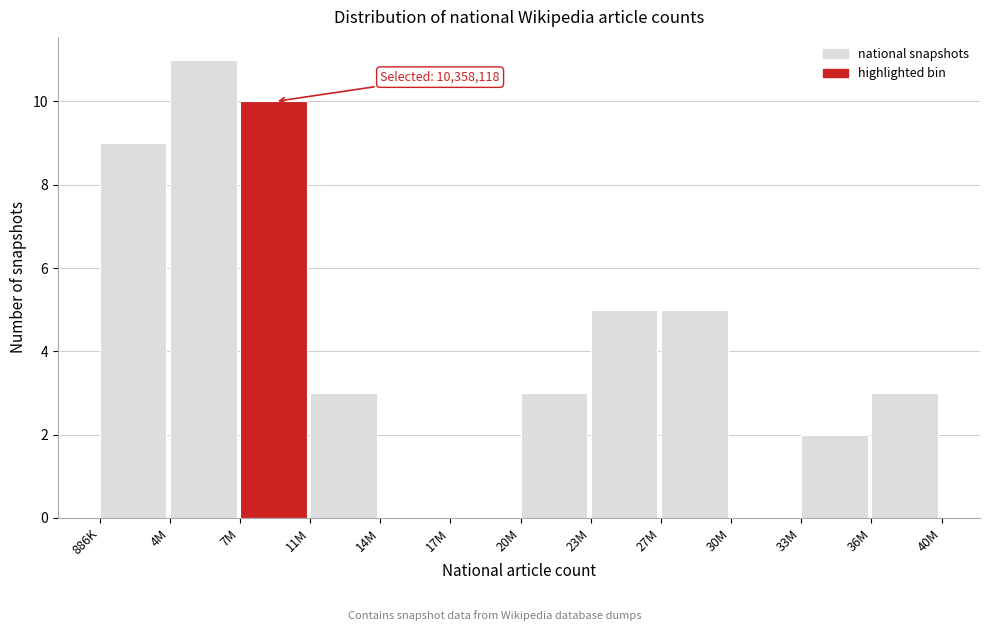

Reading left to right, extract all data points from this chart.

886K=9	4M=11	7M=10	11M=3	14M=0	17M=0	20M=3	23M=5	27M=5	30M=0	33M=2	36M=3